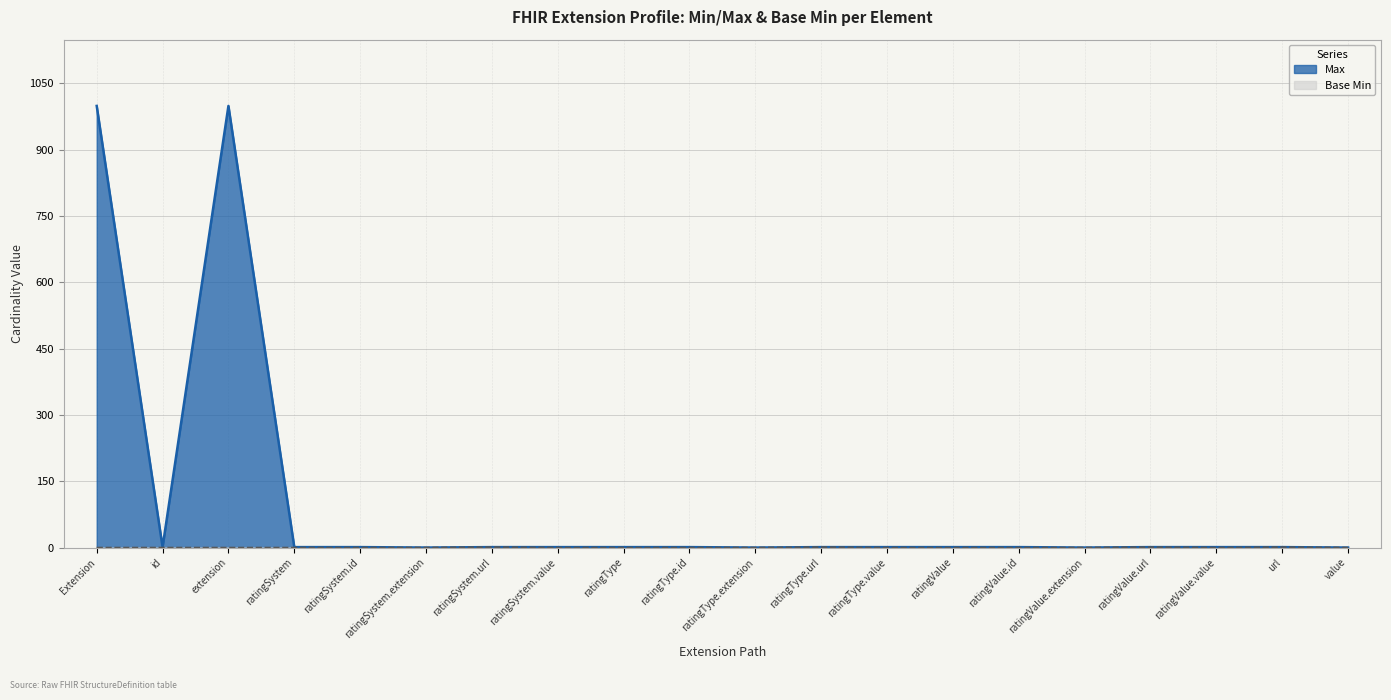

Which series has the largest range (max minus min)?

Max